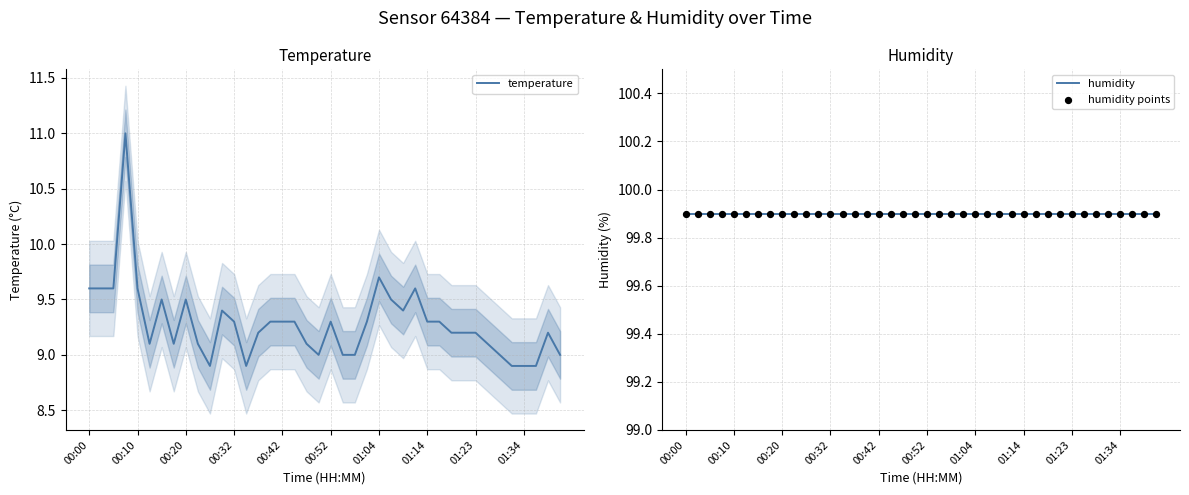

Which series has the largest Y range (max minus min)?

temperature